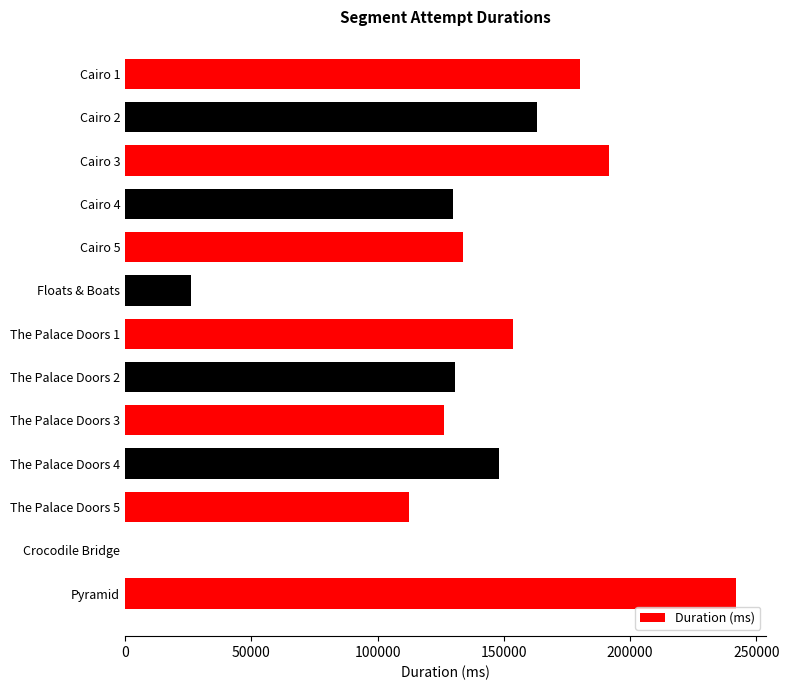

Which label corresponds to the largest value in the chart?

Pyramid